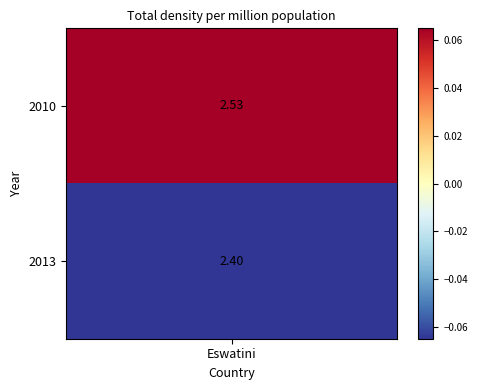

What is the difference between the maximum and minimum values?

0.1